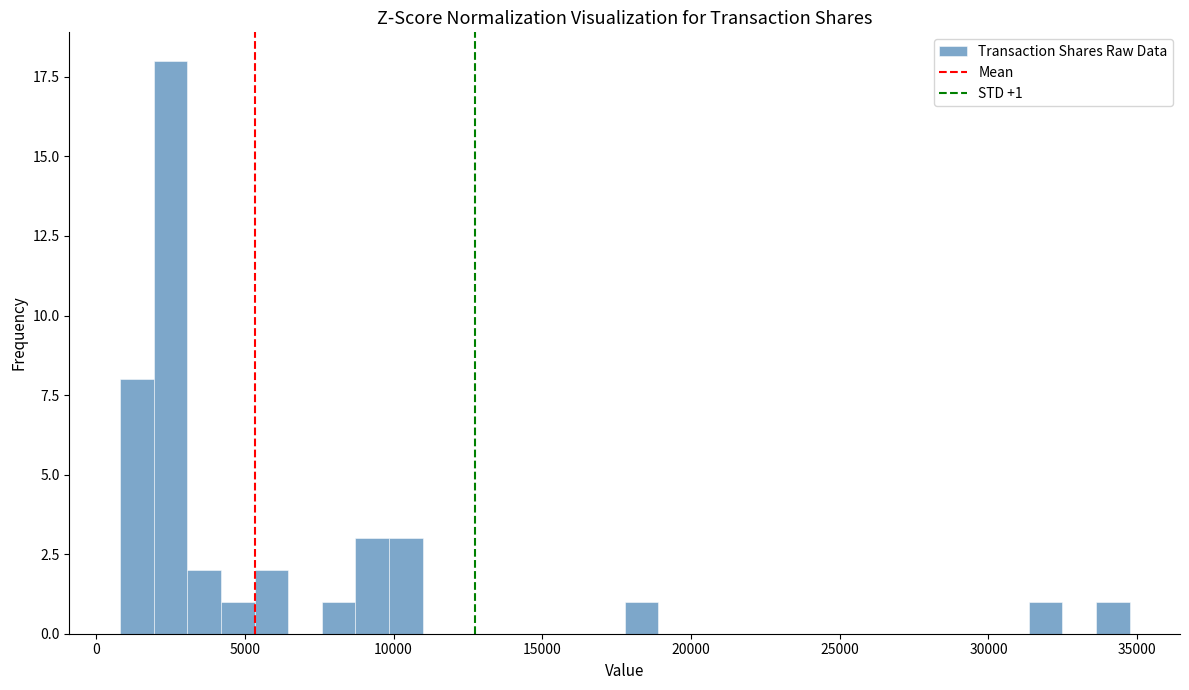

Read against the x-axis, roughly where is the centre of the tallest bar?

2500